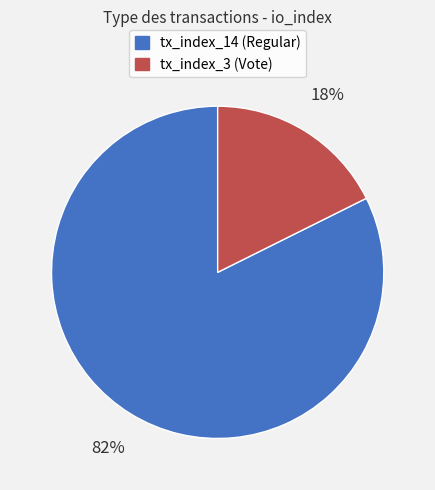

Is there a majority slice in this chart?

Yes